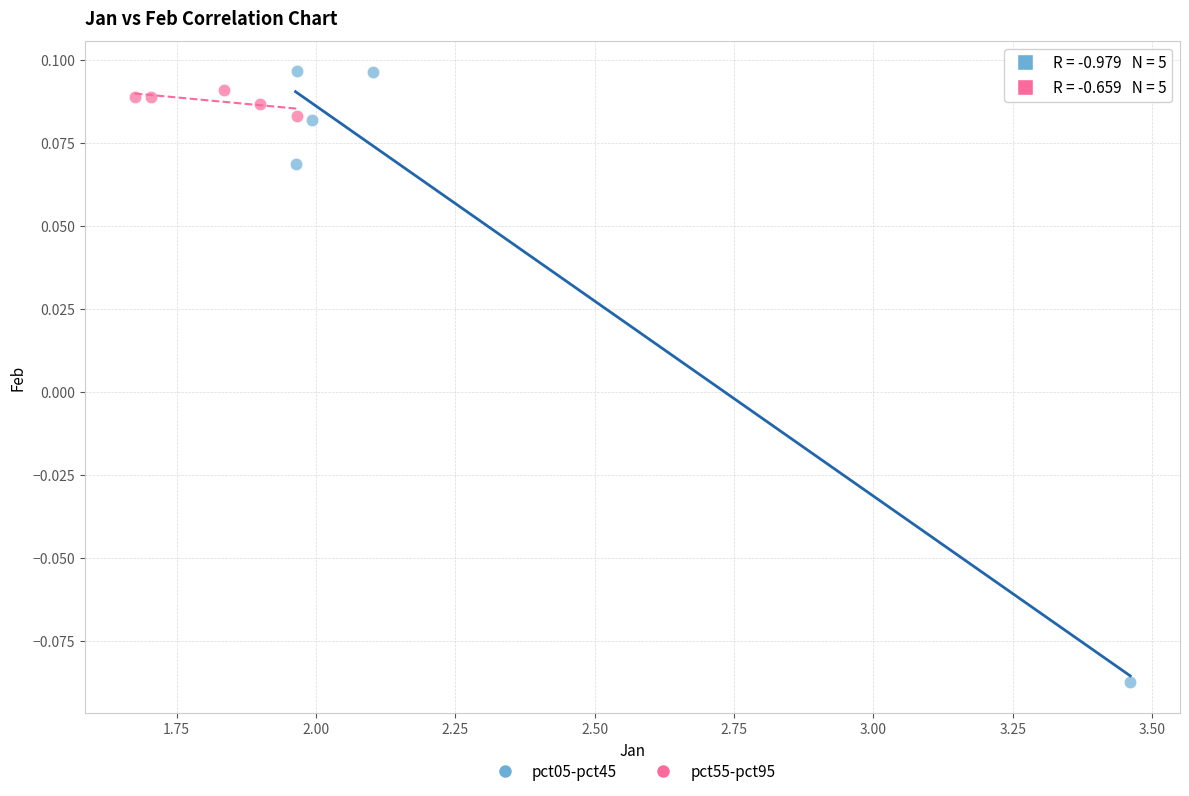

Which series has the largest Y range (max minus min)?

pct05-pct45